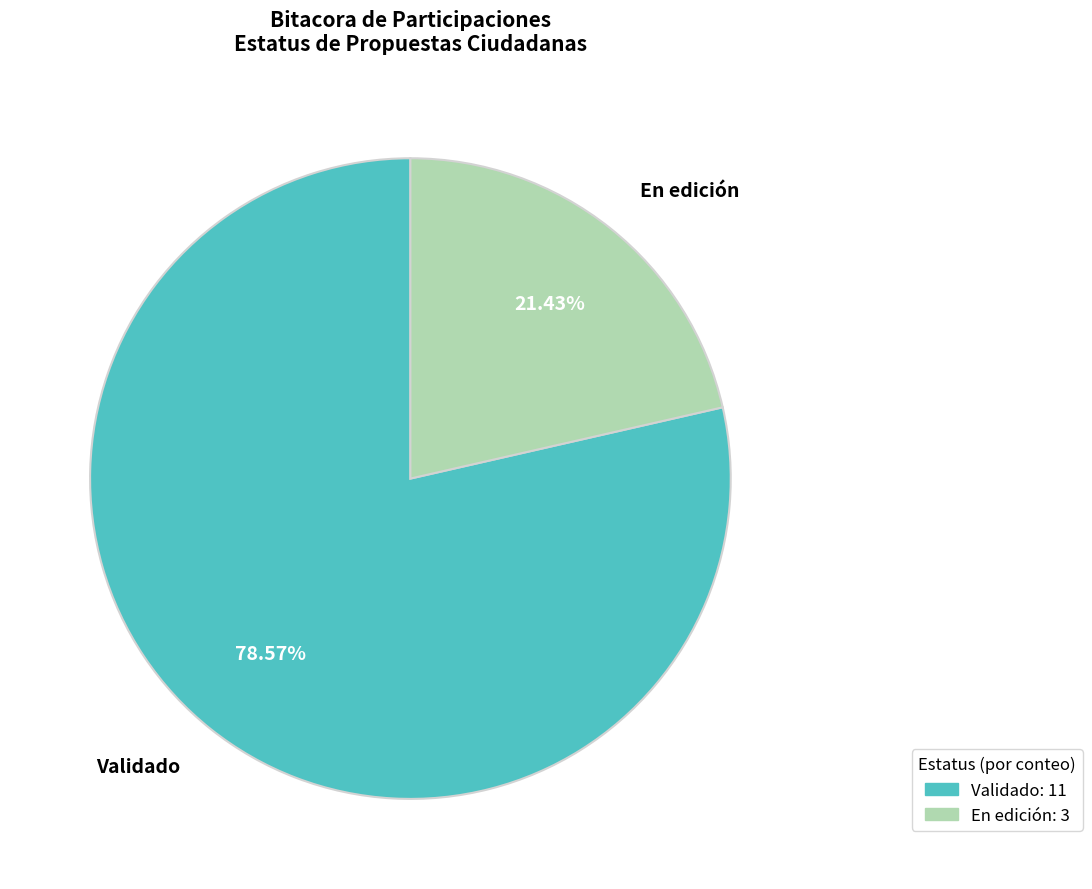

To the nearest percent, what percentage of the pie is En edición?

21%